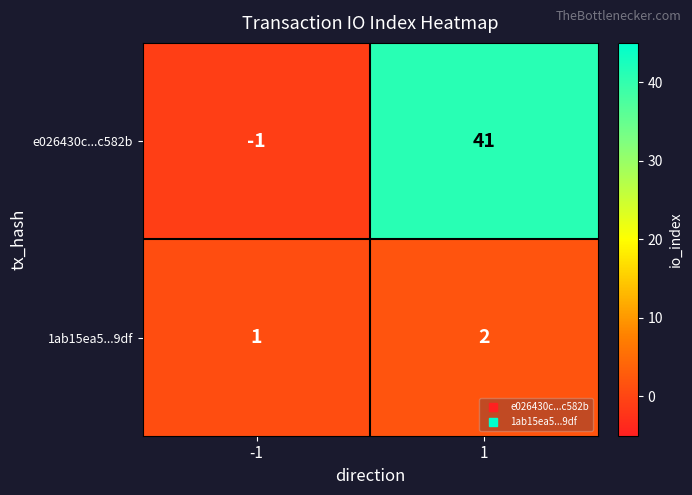

List the series in order of their overall mean, highest first.

e026430c...c582b, 1ab15ea5...9df